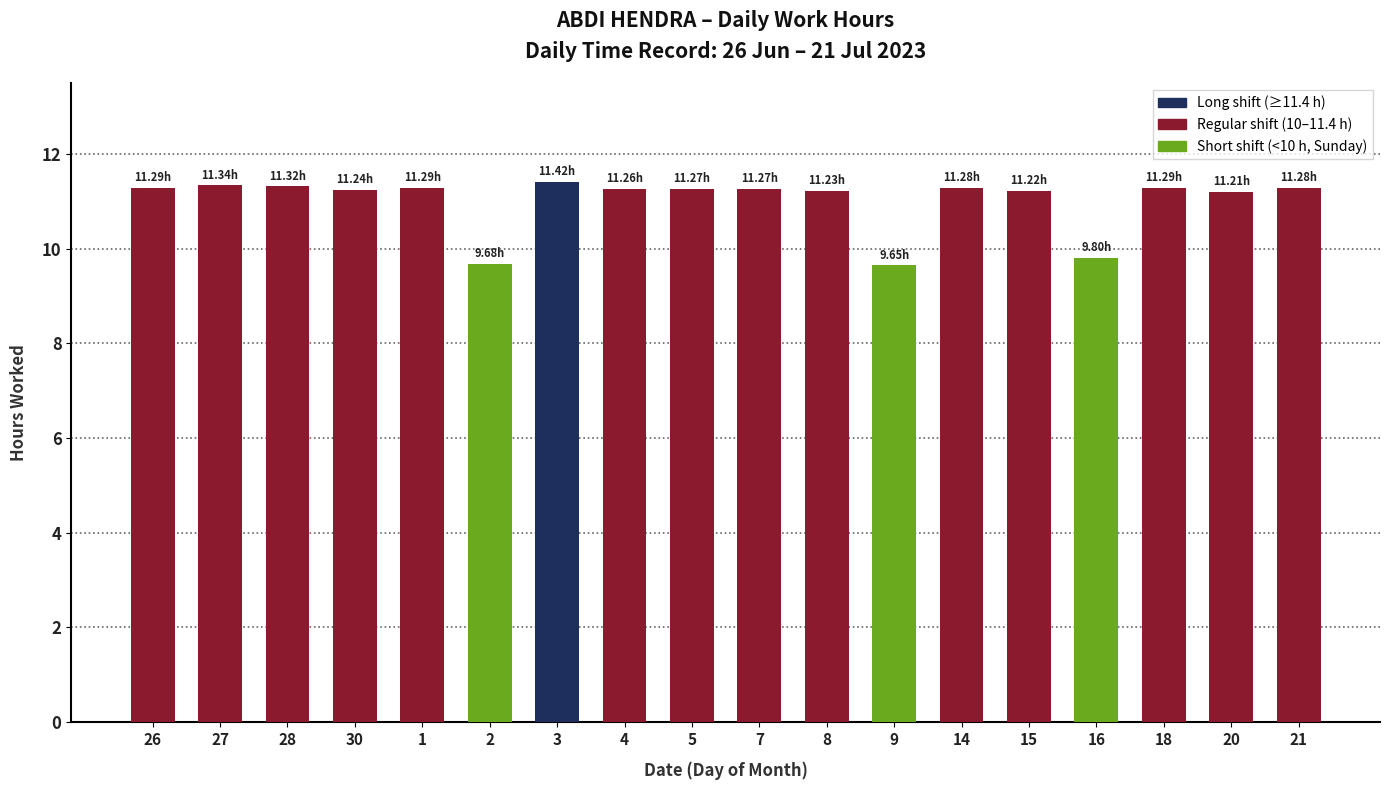

The value at 1 is 18.7. True or false?

False